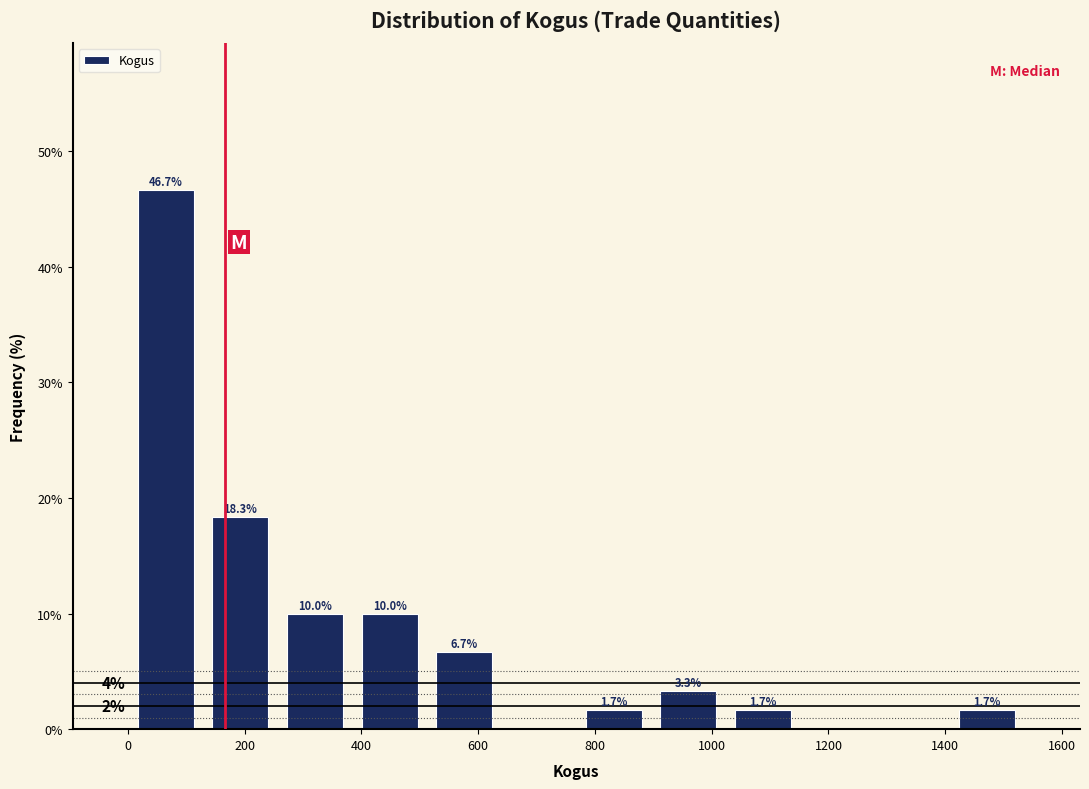

Over which range of the x-axis is the bar tallest?

0 to 120